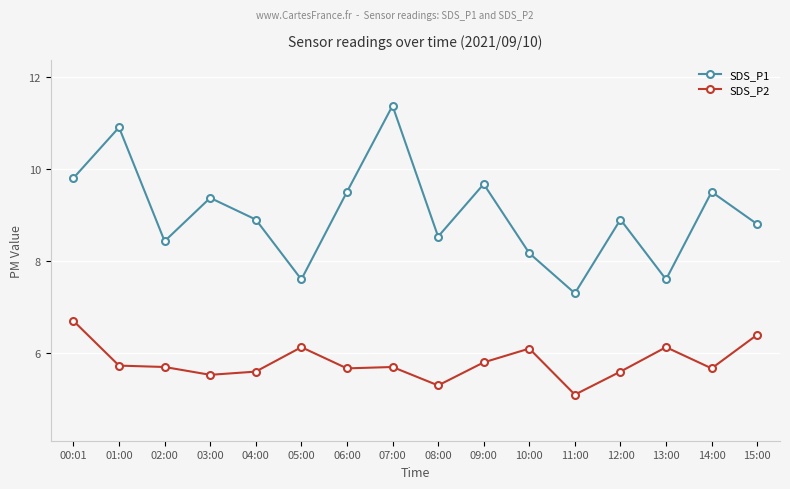

Which label corresponds to the smallest value in the chart?

11:00